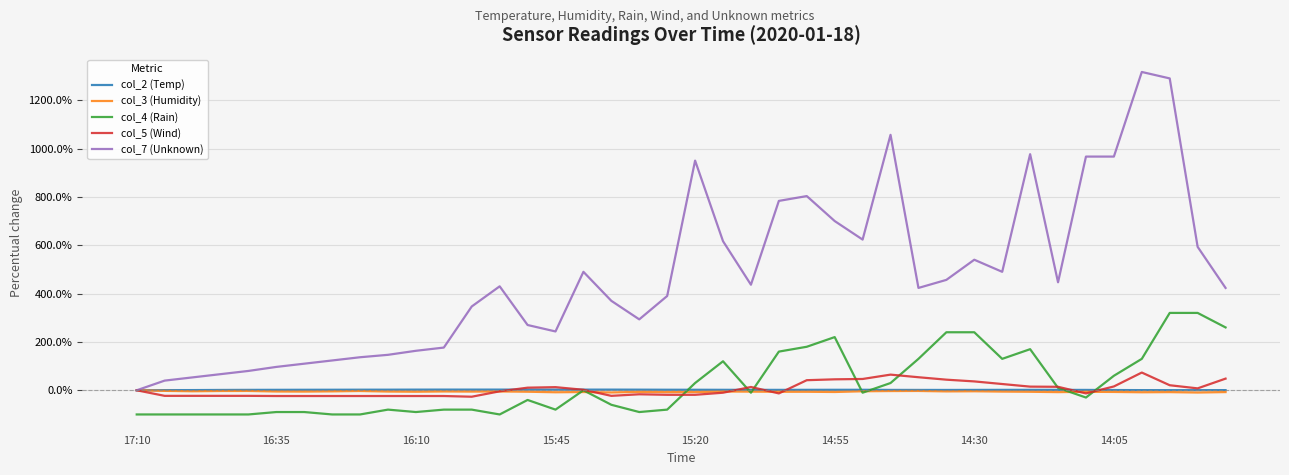

What is the lowest value of the col_5 (Wind) series?

-26.6